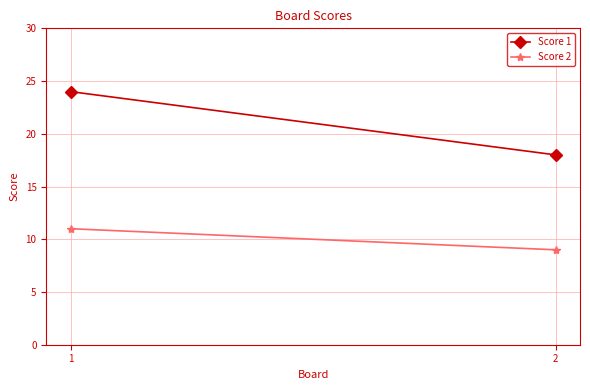

What is the difference between the Score 1 values at 1 and 2?

6